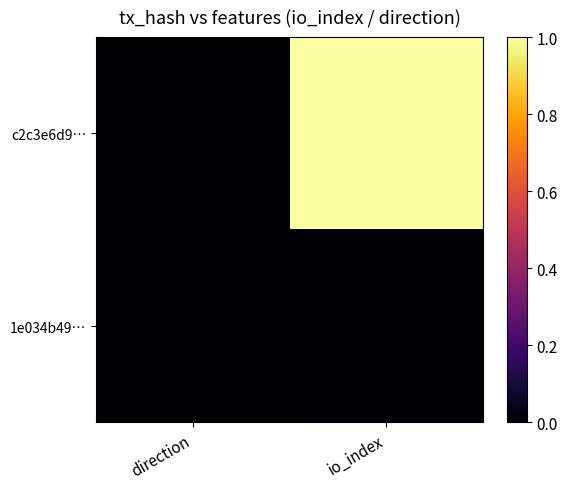

What is the total value across all series at io_index?

1.0